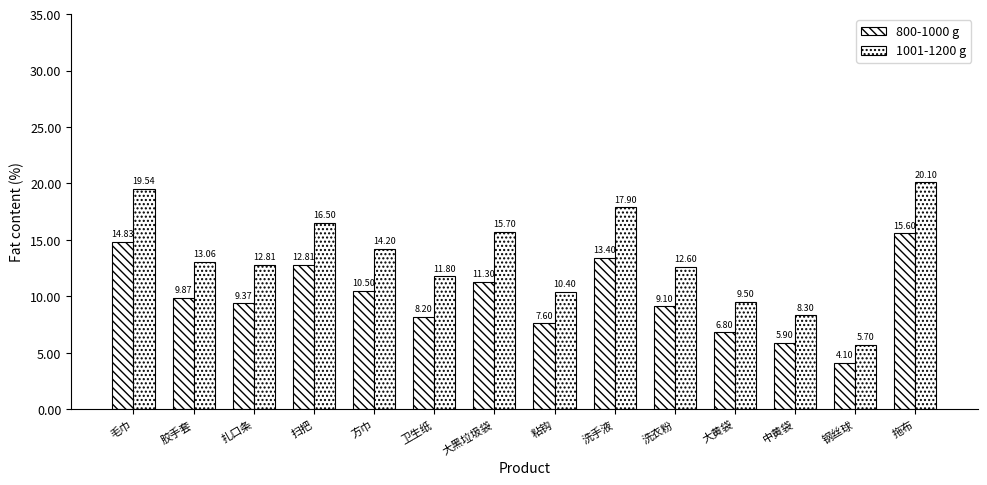

At which label does 1001-1200 g reach its minimum?

钢丝球